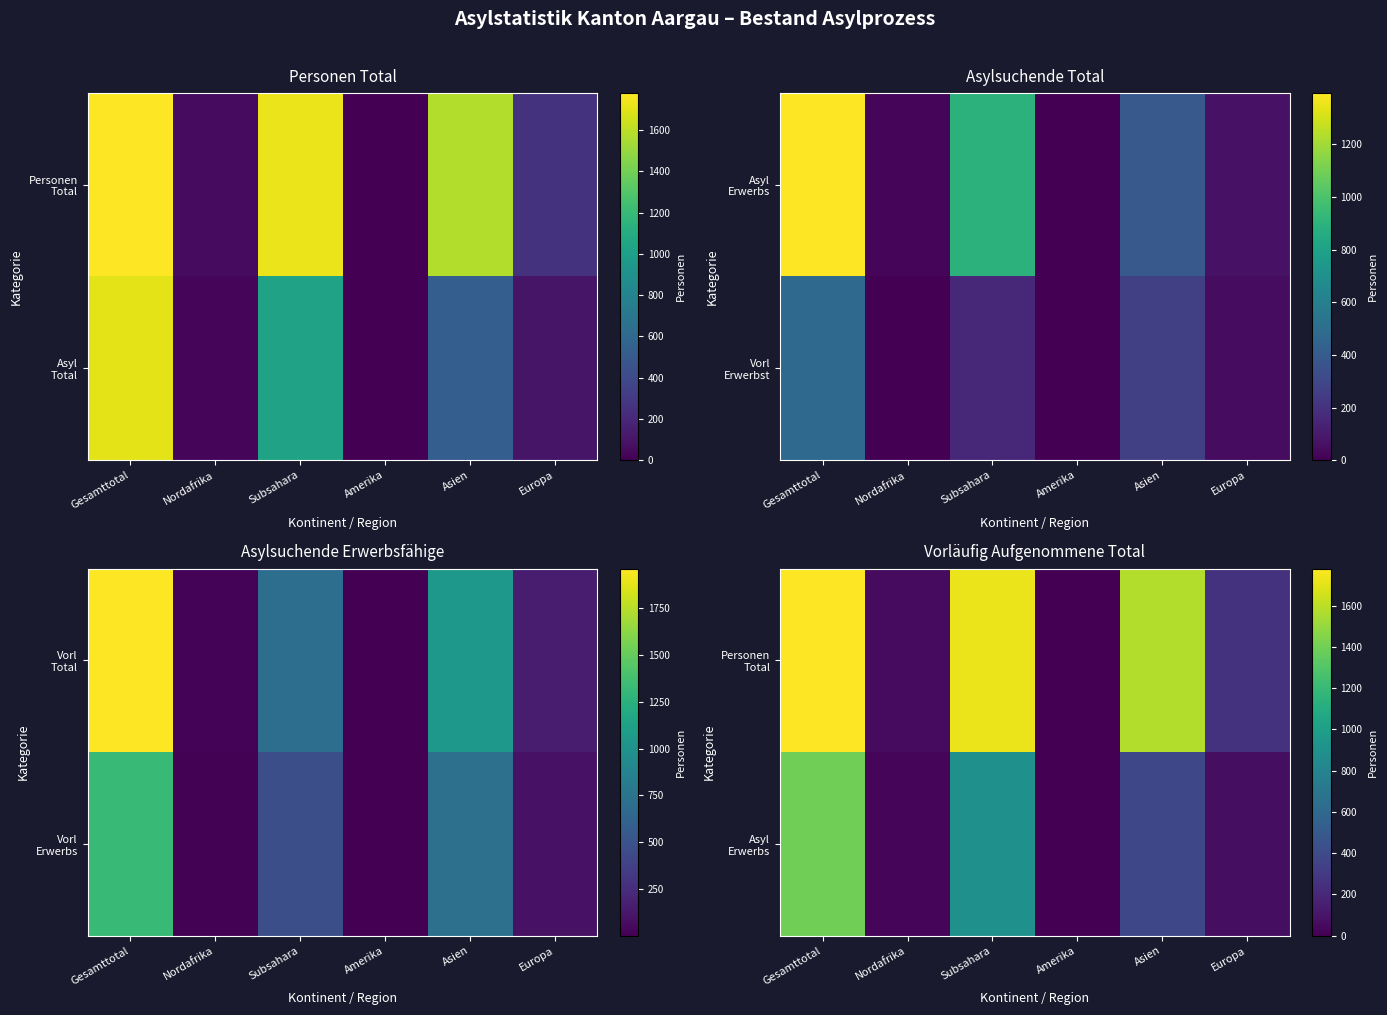

What is the sum of the Personen Total values at Amerika and Subsahara?

1730